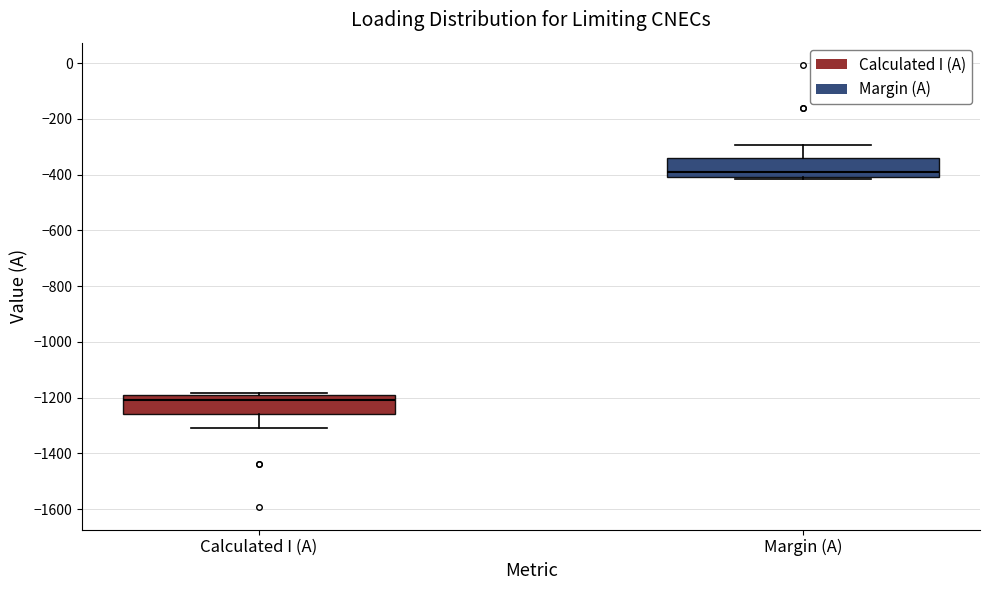

Which box's median line is the highest?

Margin (A)